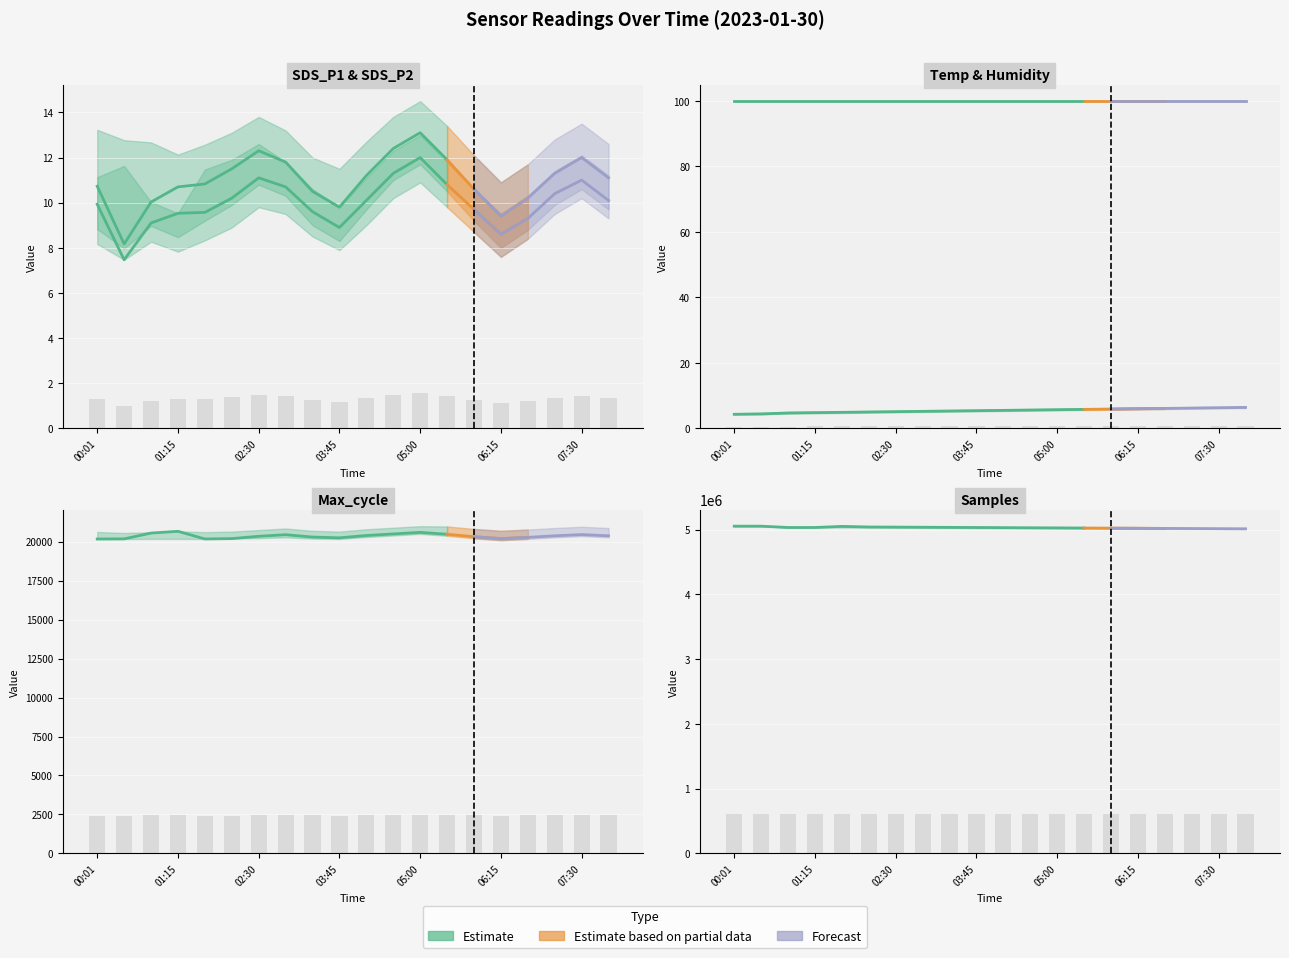

At which label does Temp reach its minimum?

00:01